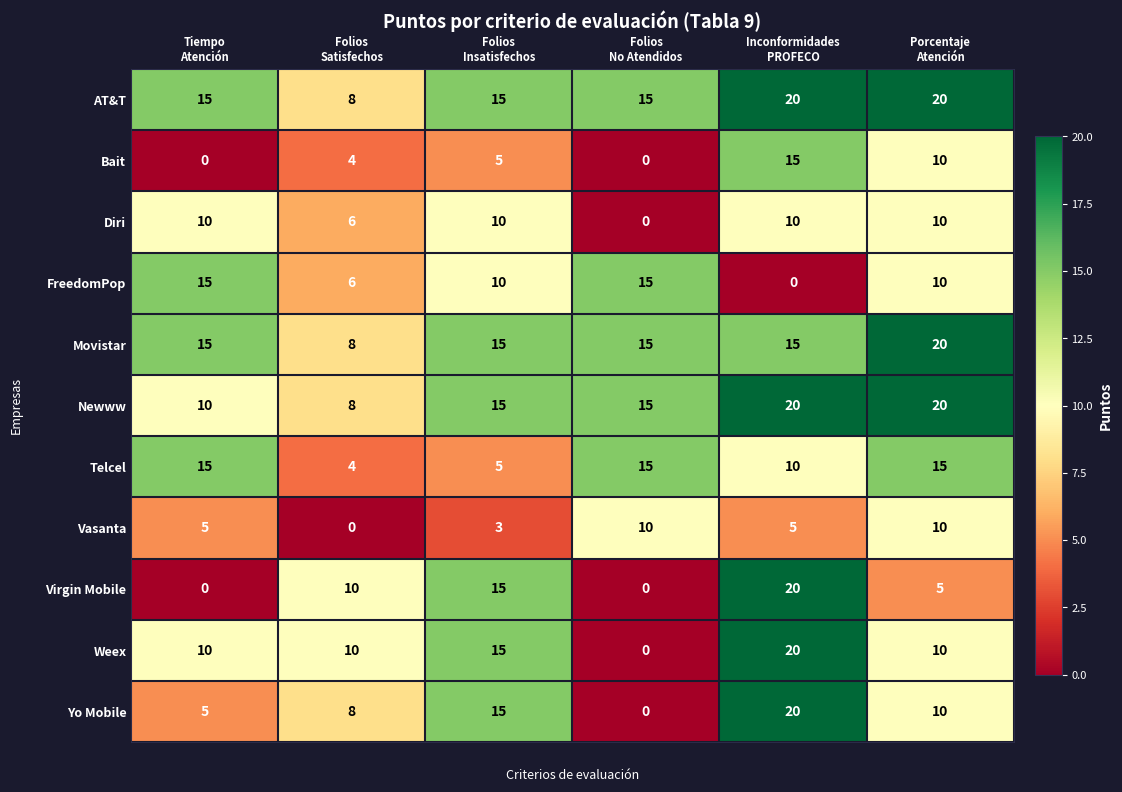

Count the Diri values in the range 6 to 10.

5